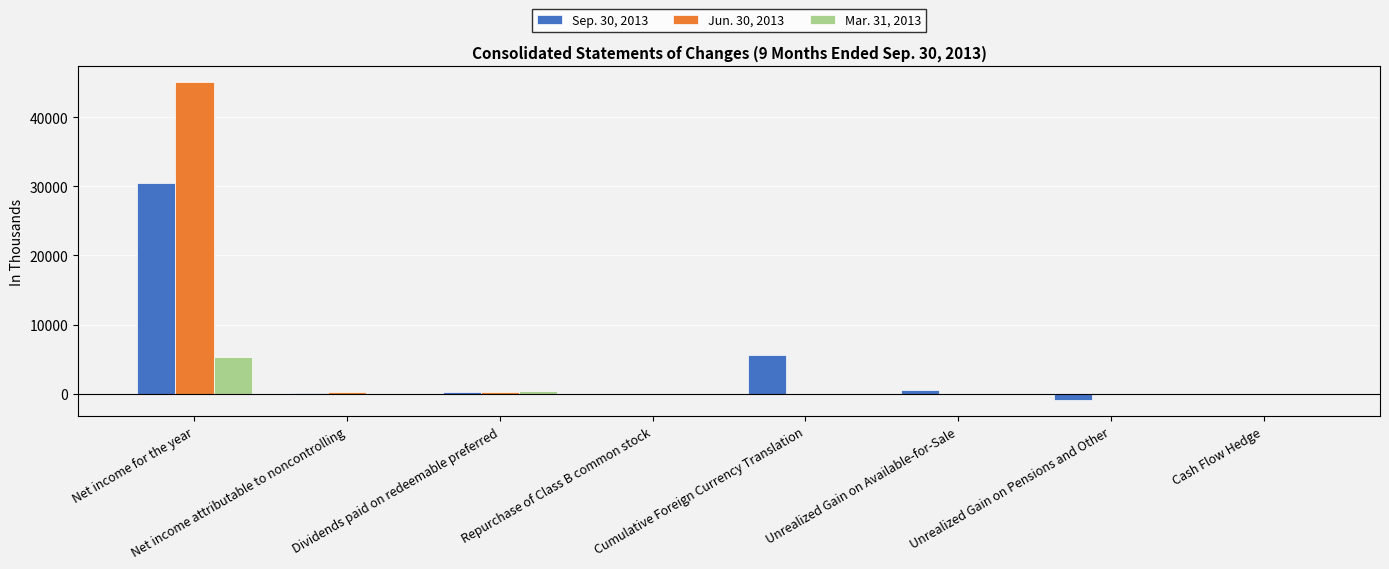

Does the chart contain stacked bars?

No